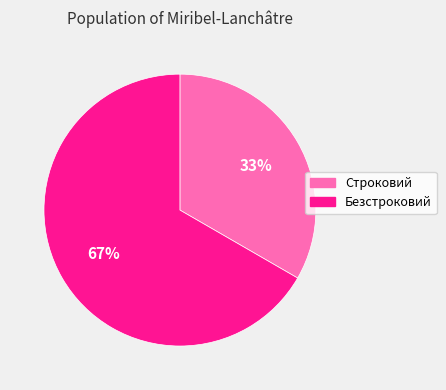

Is Безстроковий the majority of the pie?

Yes